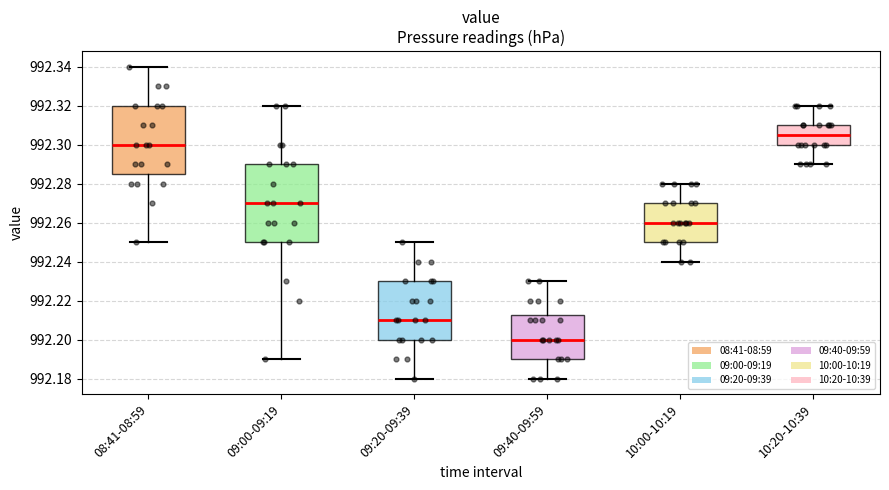

Where is the upper edge of the box for 09:00-09:19 on the y-axis? The values are not printed on the chart, so give them approximately, as read against the axis.

992.290